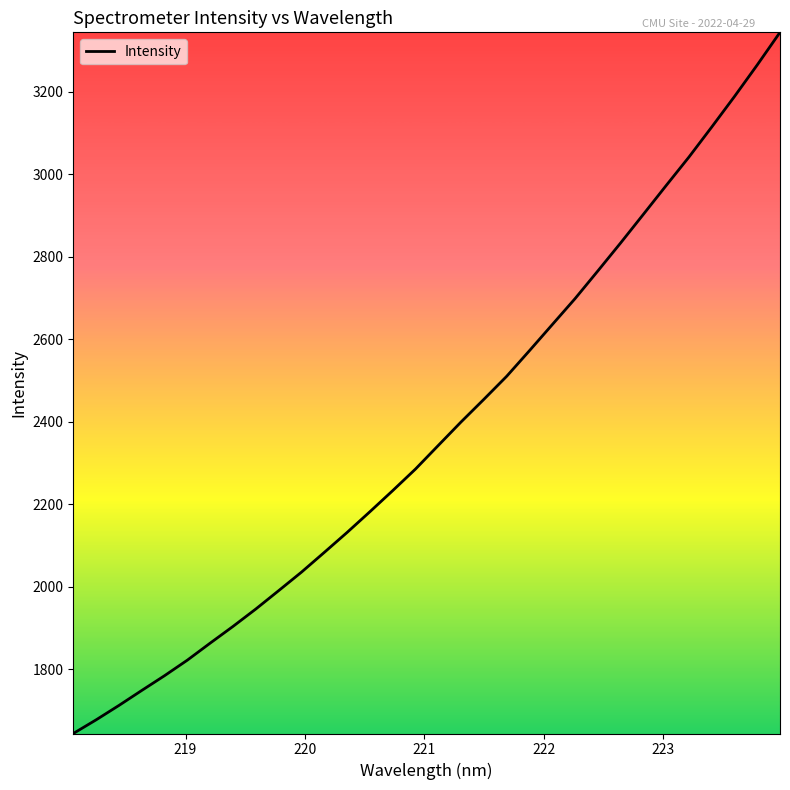

What is the difference between the second highest and minimum values?

1620.1